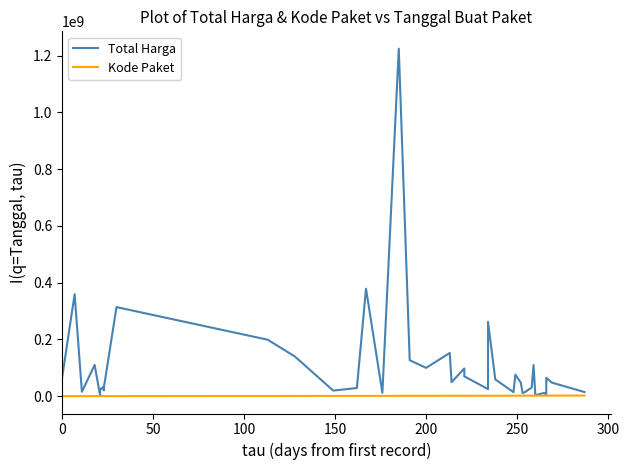

True or false: Kode Paket has more than 1 interior local peaks.

True